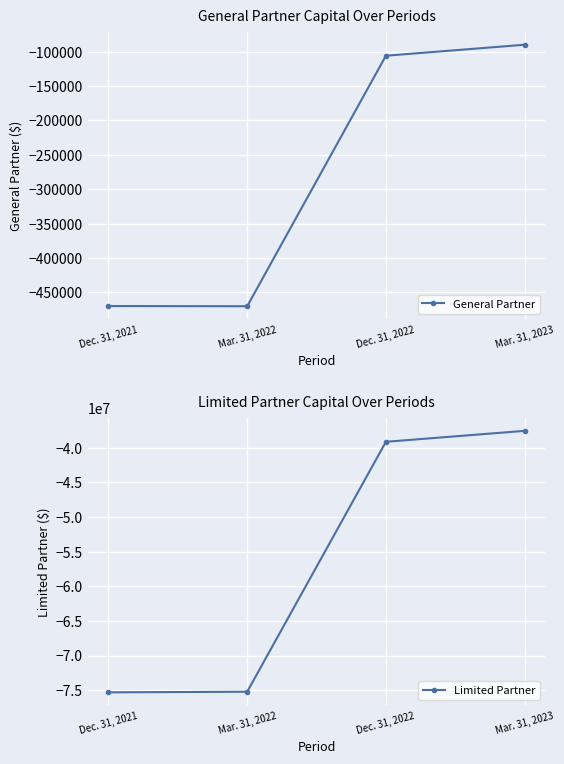

Does the chart display data point markers on the line(s)?

Yes